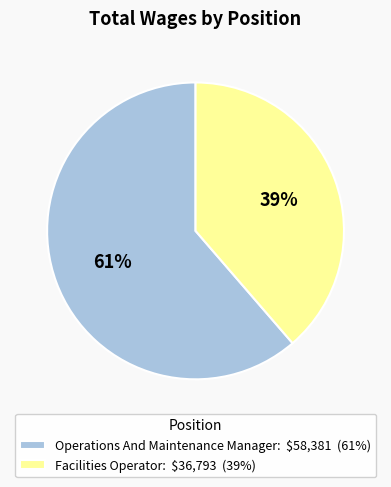

To the nearest percent, what percentage of the pie is Operations And Maintenance Manager?

61%